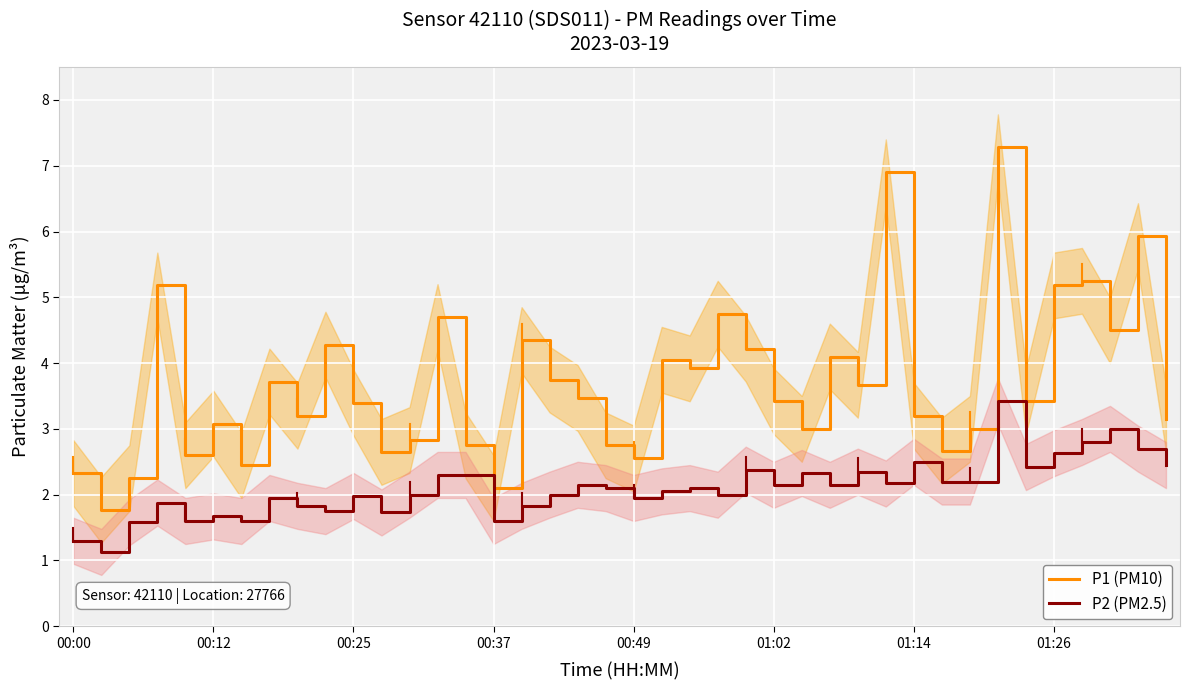

Reading left to right, transcribe all the data shown in this chart.

P1 (PM10): 2.3	1.8	2.2	5.2	2.6	3.1	2.5	3.7	3.2	4.3	3.4	2.6	2.8	4.7	2.8	2.1	4.3	3.8	3.5	2.8	2.5	4.0	3.9	4.8	4.2	3.4	3.0	4.1	3.7	6.9	3.2	2.7	3.0	7.3	3.4	5.2	5.2	4.5	5.9	3.1
P2 (PM2.5): 1.3	1.1	1.6	1.9	1.6	1.7	1.6	1.9	1.8	1.8	2.0	1.7	2.0	2.3	2.3	1.6	1.8	2.0	2.1	2.1	1.9	2.0	2.1	2.0	2.4	2.1	2.3	2.1	2.4	2.2	2.5	2.2	2.2	3.4	2.4	2.6	2.8	3.0	2.7	2.5